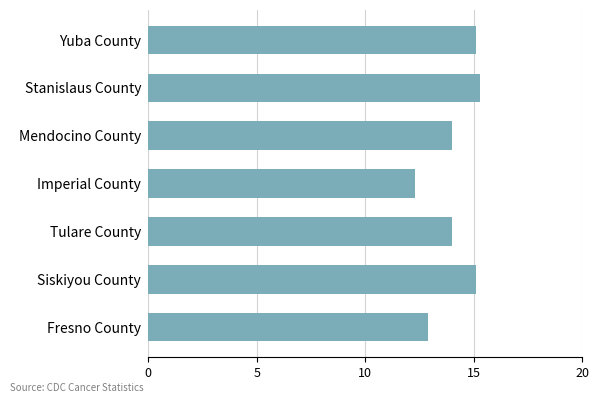

Reading top to bottom, list all the values displayed in this chart.

Yuba County=15.1	Stanislaus County=15.3	Mendocino County=14.0	Imperial County=12.3	Tulare County=14.0	Siskiyou County=15.1	Fresno County=12.9